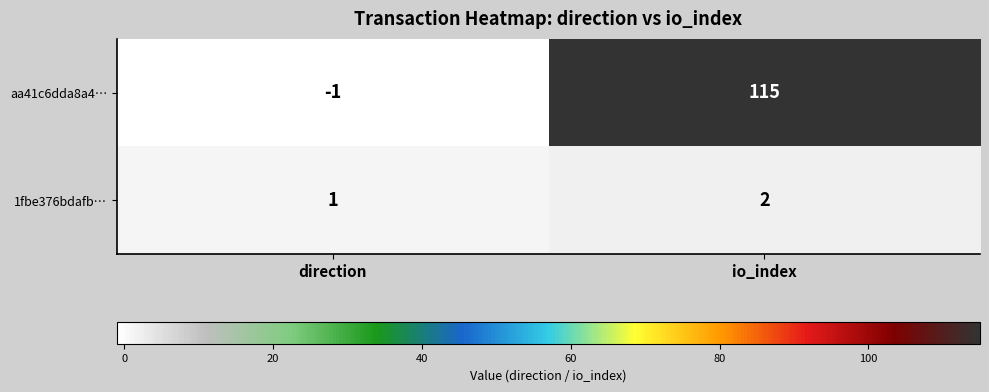

List the series in order of their peak value, highest first.

aa41c6dda8a4…, 1fbe376bdafb…